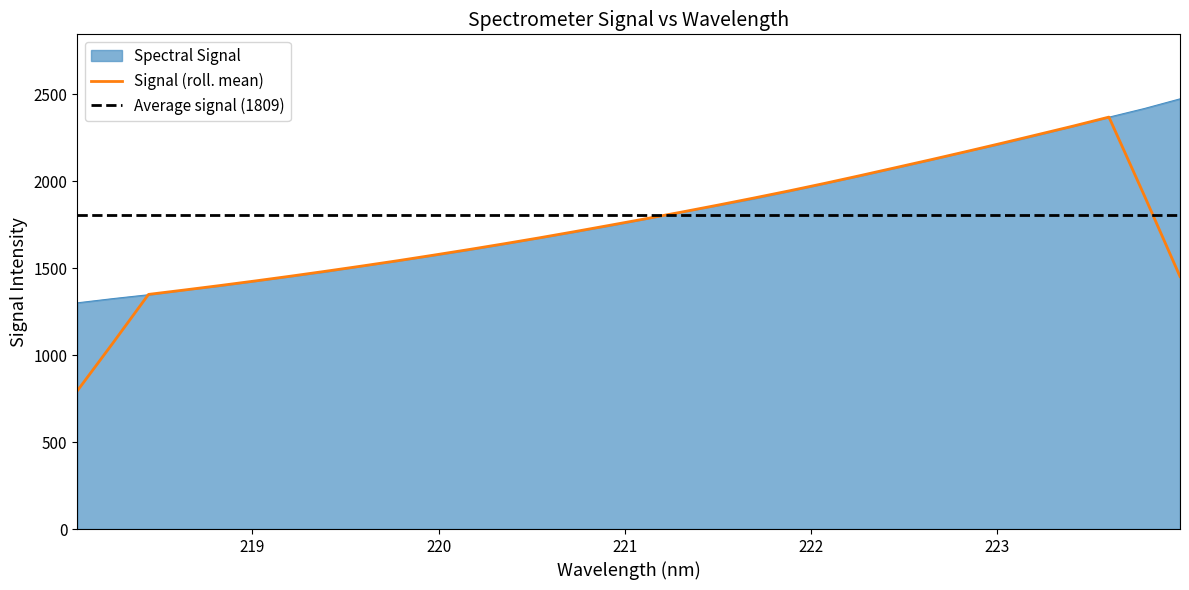

What is the value of the 32nd point from the left?

2474.5